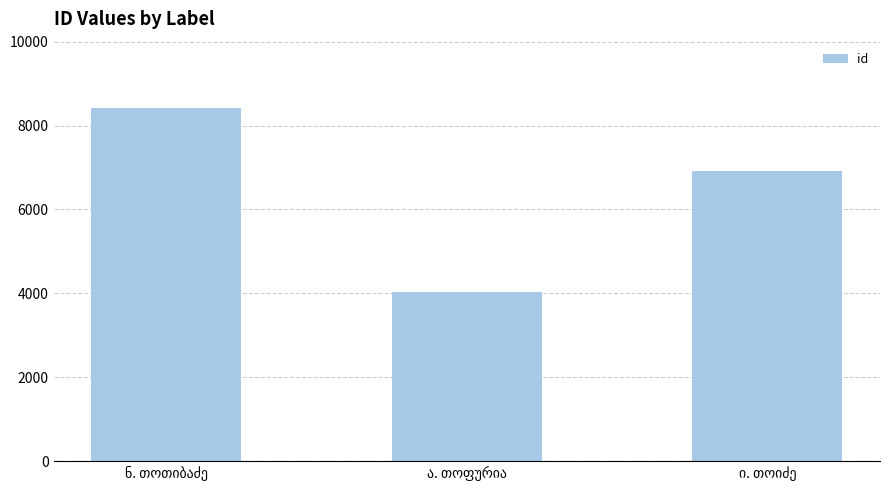

What is the value of the 1st bar from the left?

8410